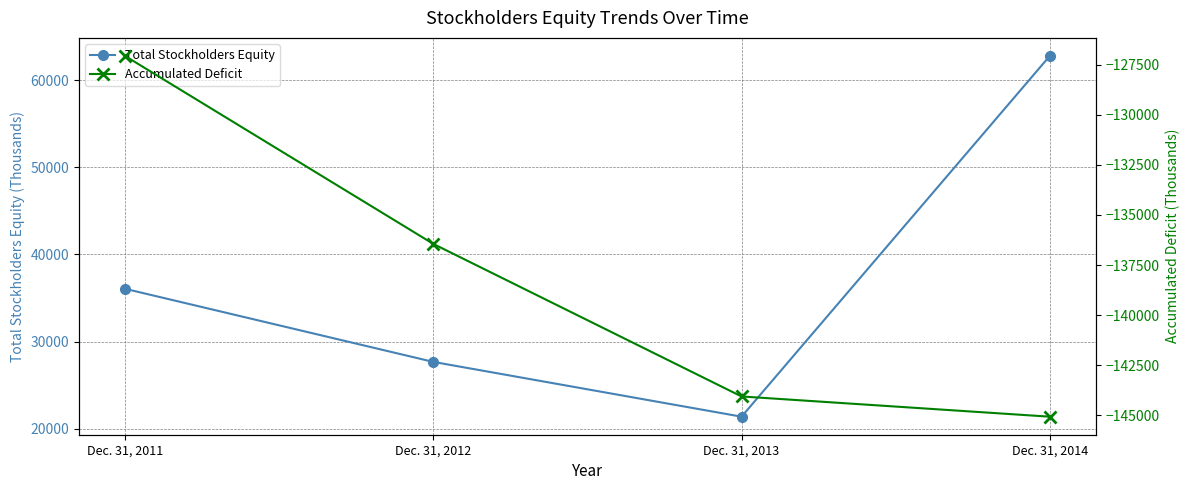

Where is the first local minimum for Total Stockholders Equity?

Dec. 31, 2013